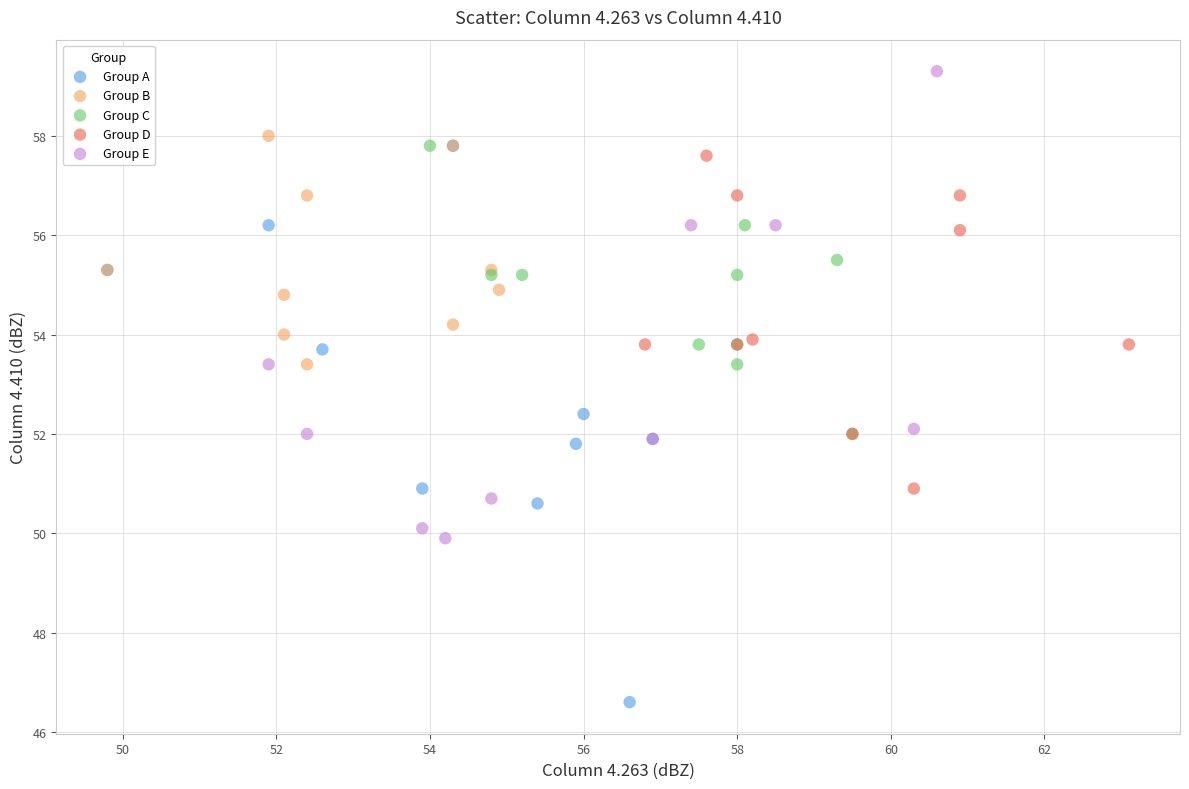

Which series reaches the minimum Y coordinate?

Group A